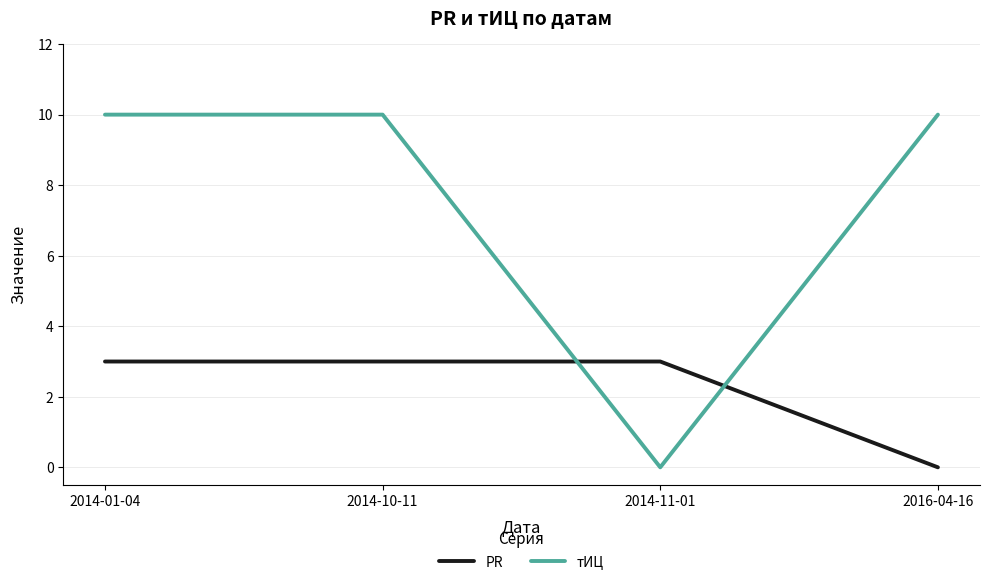

What is the maximum value for PR?

3